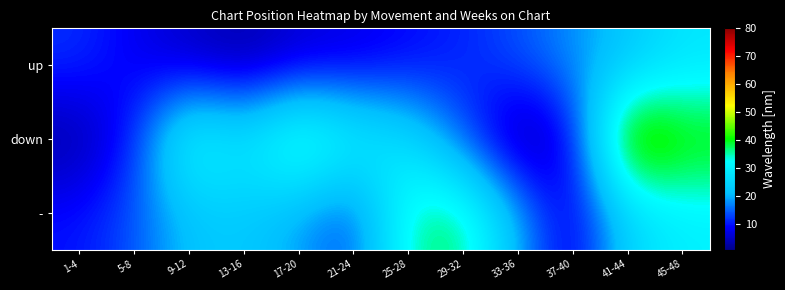

At which category is the sum across all series the highest?

45-48